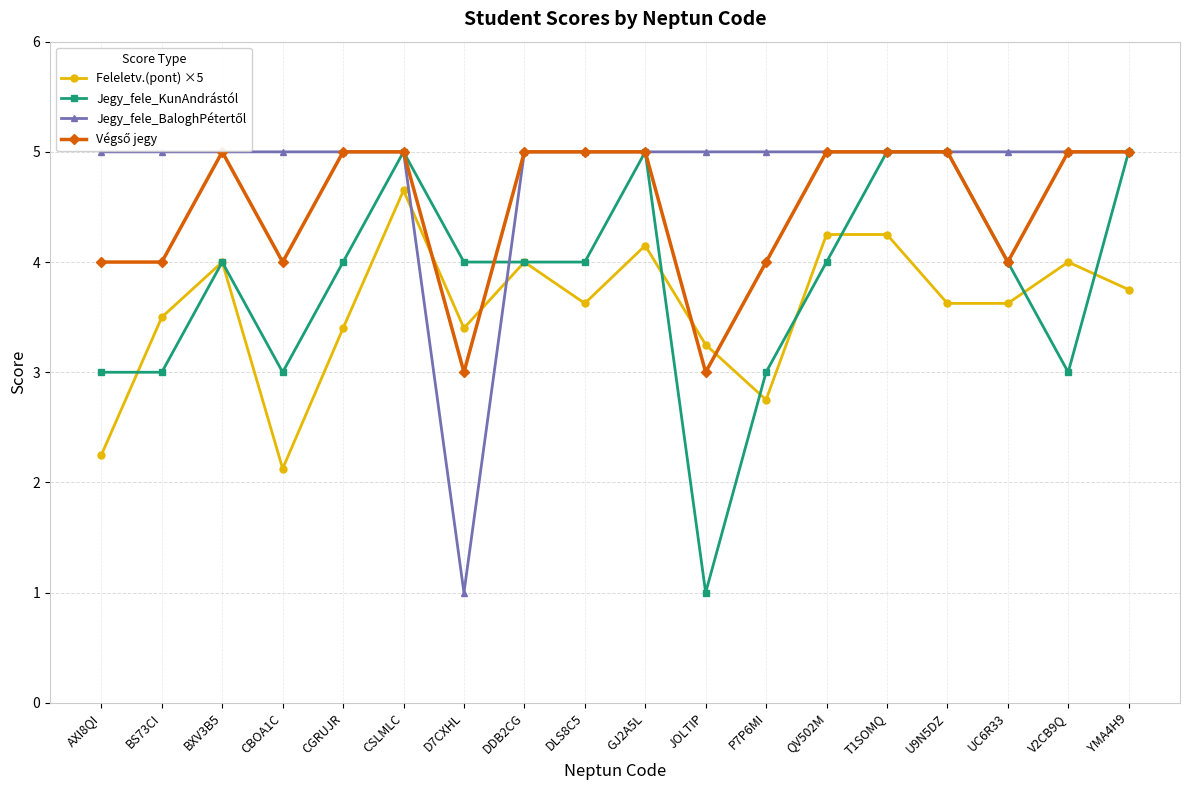

The Jegy_fele_KunAndrástól series shows 4.0 at D7CXHL. True or false?

True